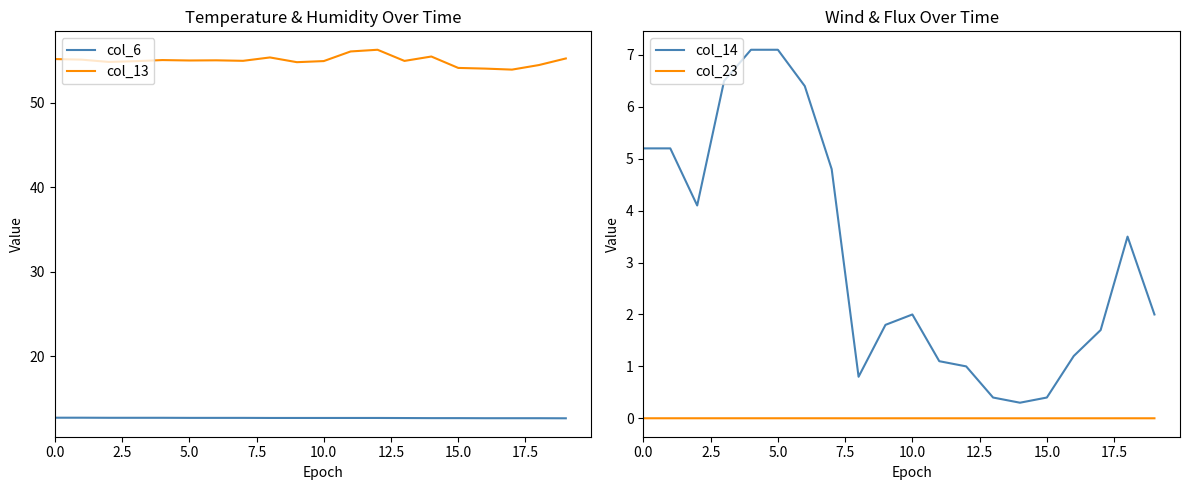

True or false: col_14 and col_13 intersect in this chart.

False